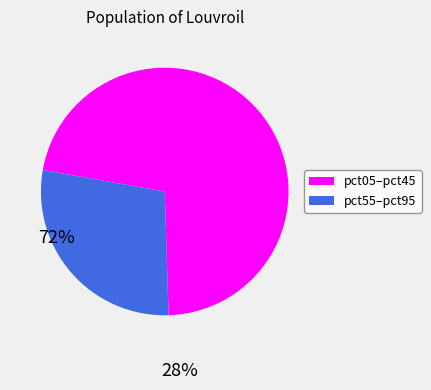

Is there a majority slice in this chart?

Yes